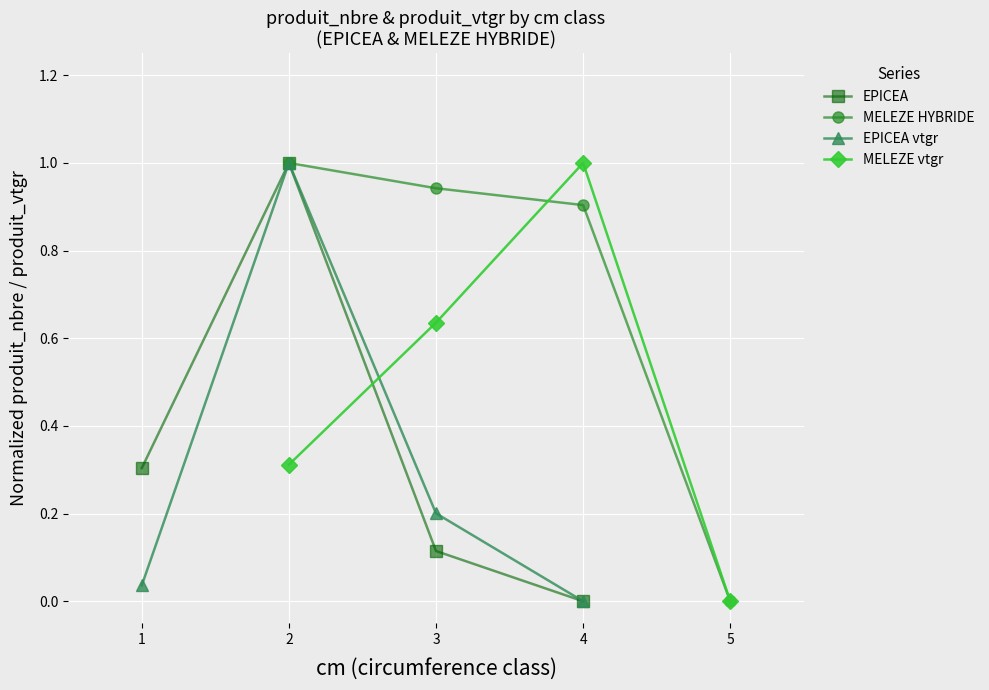

What is the value of the EPICEA vtgr point at the 2nd from the left?

1.0